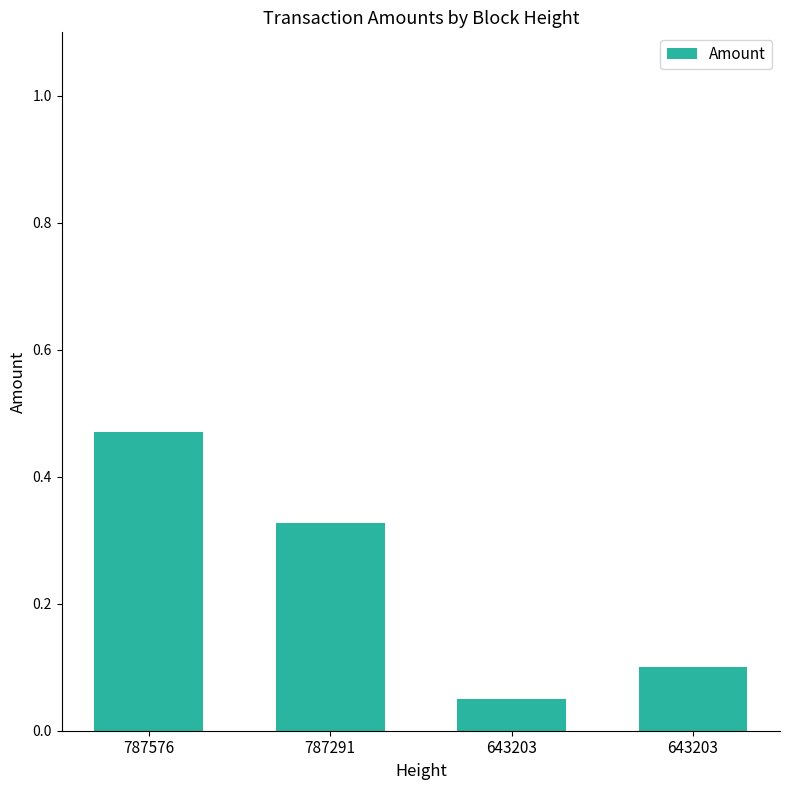

Reading left to right, what are all the values shown in this chart?

787576=0.5	787291=0.3	643203=0.1	643203=0.1